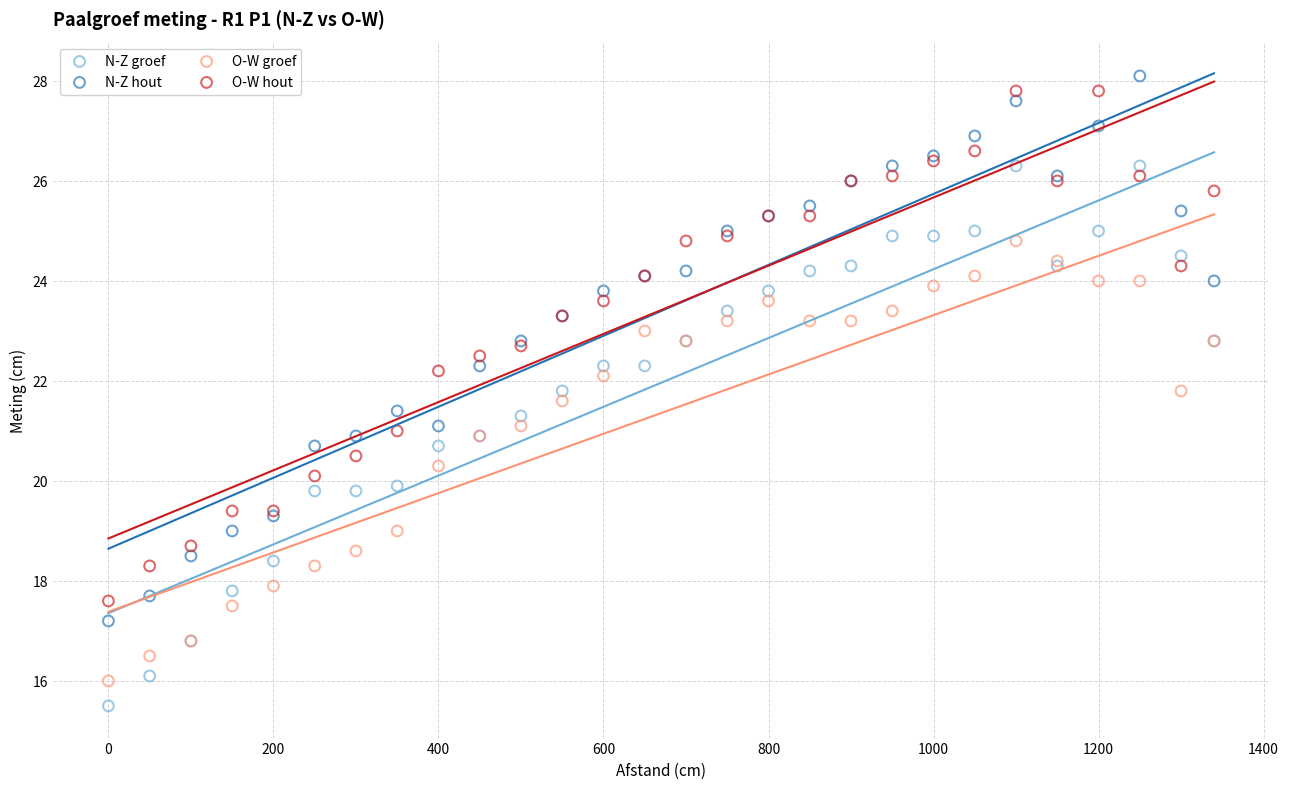

What is the X range (max minus min) for the scatter plot?

1340.0